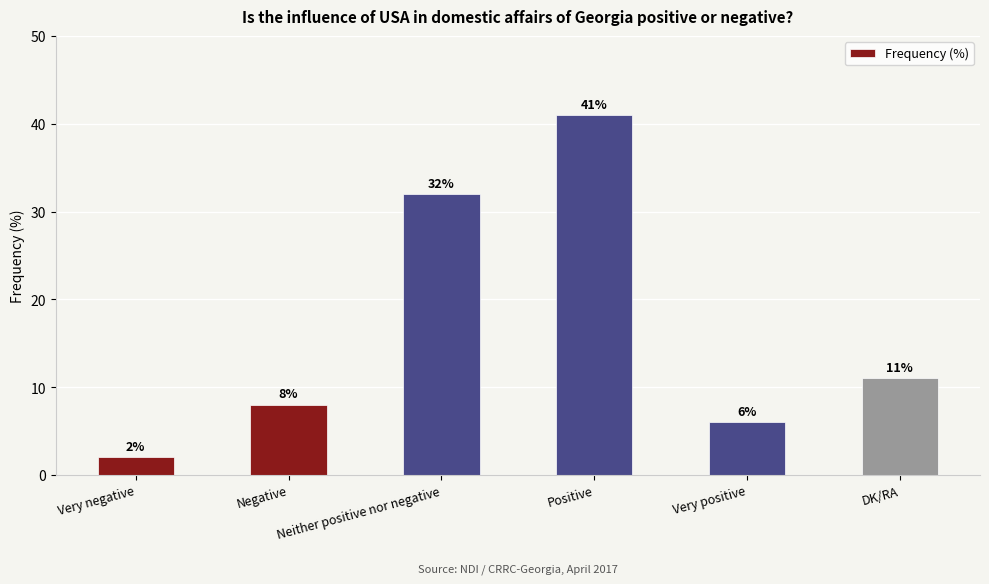

The value at Positive is 19. True or false?

False